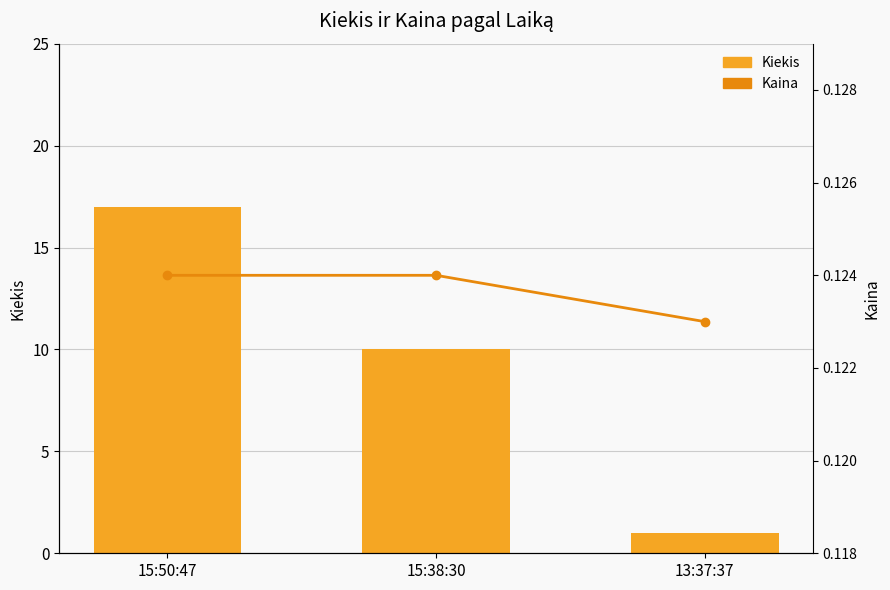

At which category does the chart reach its peak across all series?

15:50:47